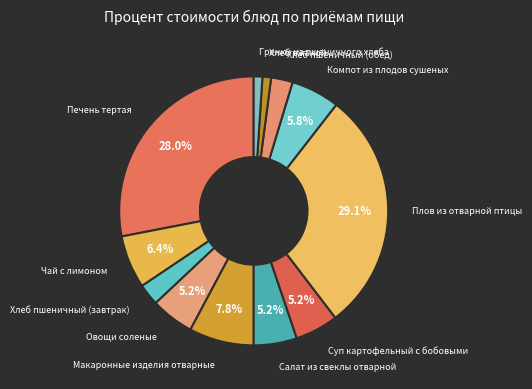

How many segments does this pie chart have?

12